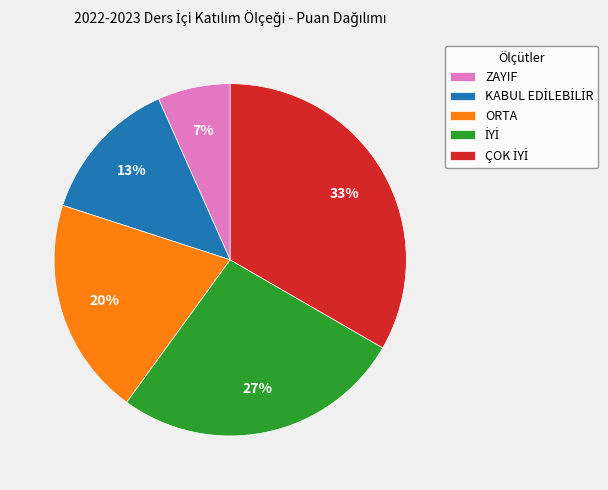

Does any single category account for the majority?

No